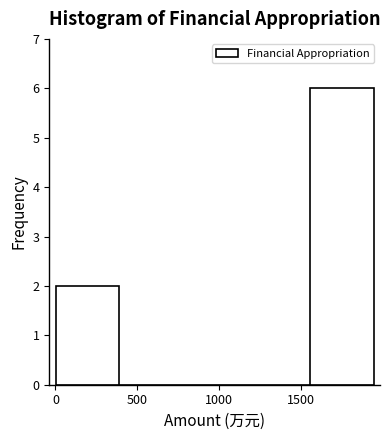

Reading left to right, transcribe this chart: for each bar, give the range it covers on the x-axis and its height. Neither the bar edges nor the heights are printed on the chart, so give them approximately, as read against the axes.

0 to 400: 2
400 to 800: 0
800 to 1150: 0
1150 to 1550: 0
1550 to 1950: 6